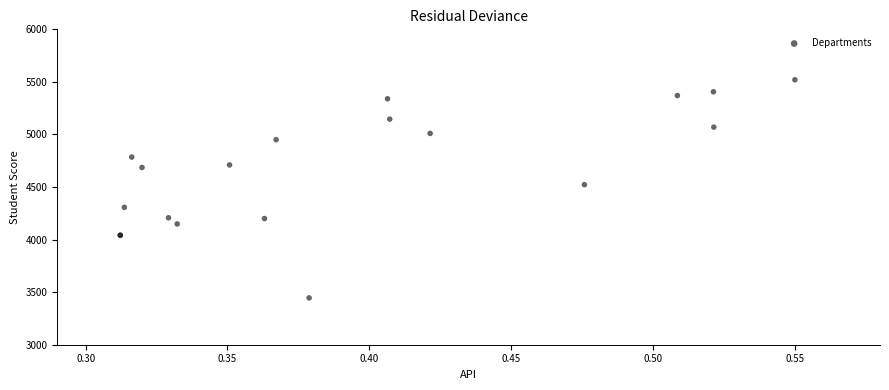

What Y value in the scatter plot is closest to 4482?

4522.5